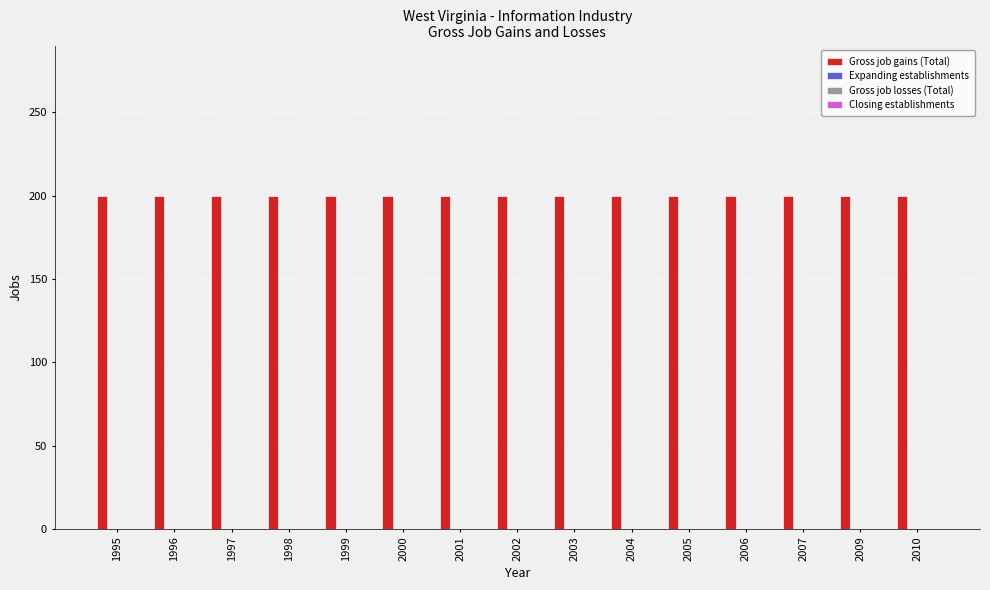

The value of Expanding establishments at 2007 is 0. True or false?

True